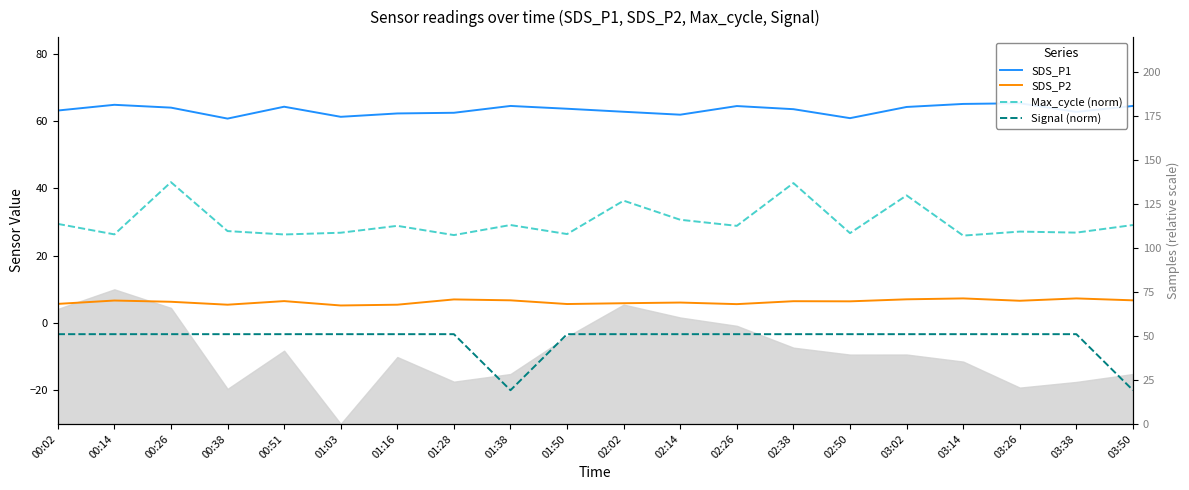

The Signal (norm) series shows -4.4 at 02:26. True or false?

False